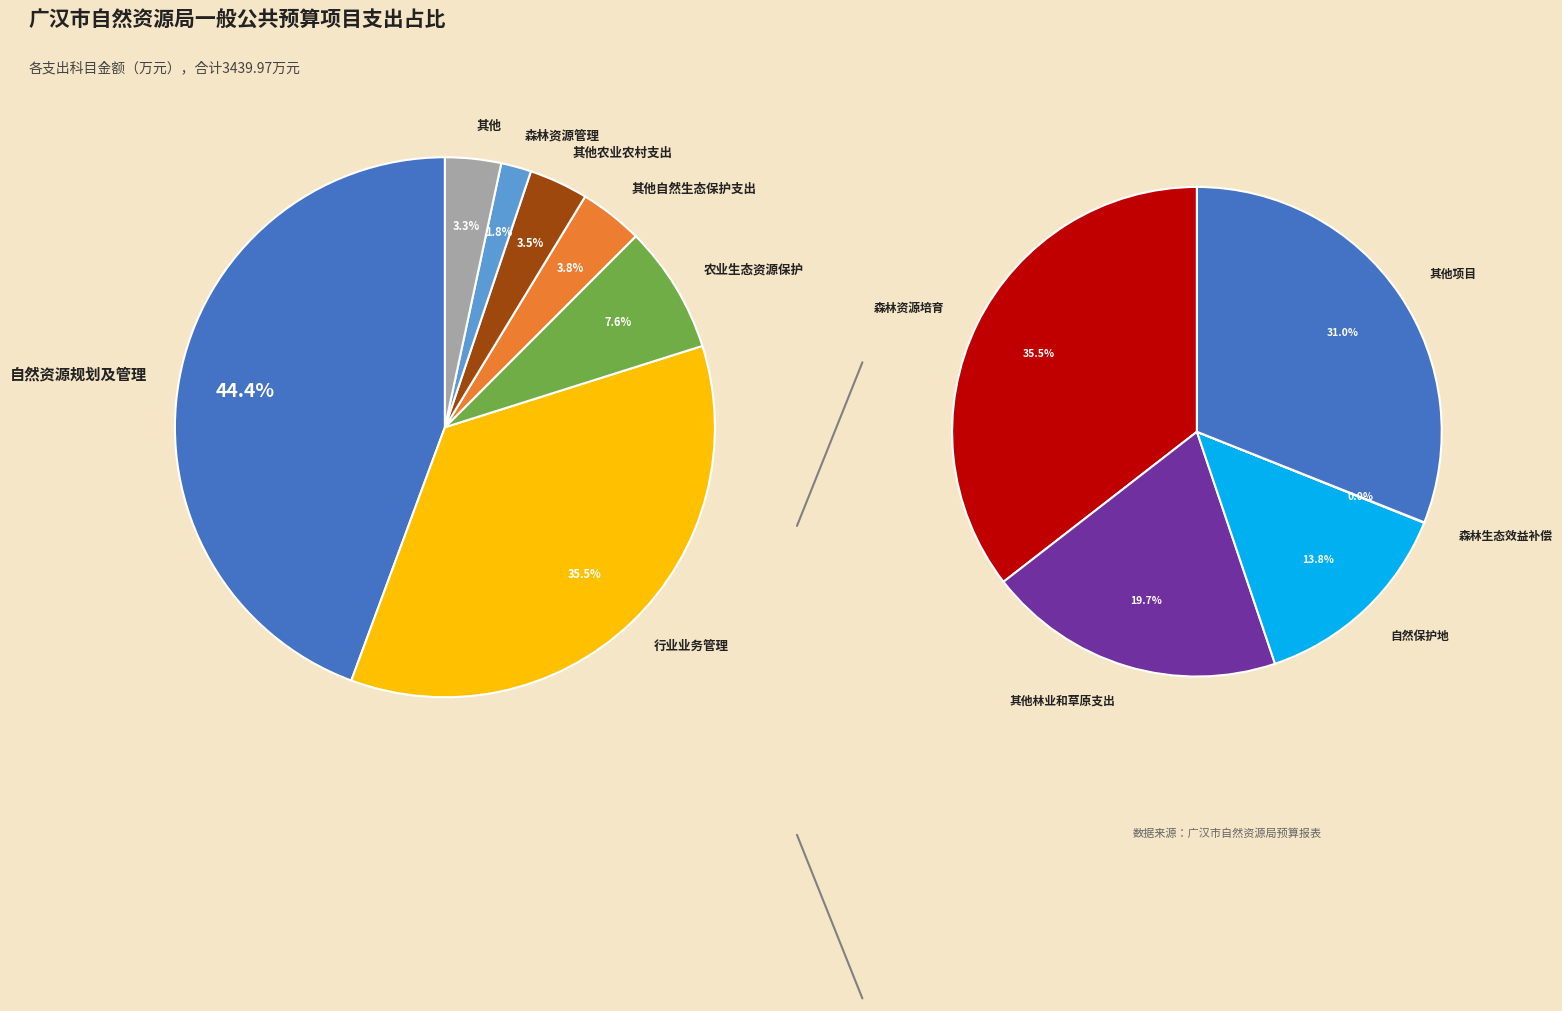

Does any single category account for the majority?

No